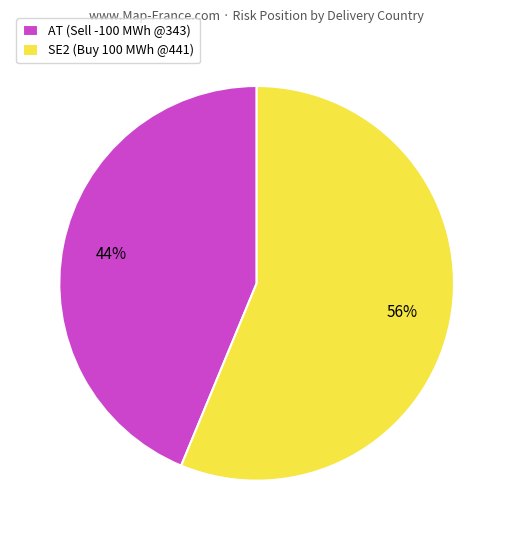

Which slice represents more than half of the pie?

SE2 (Buy 100 MWh @441)